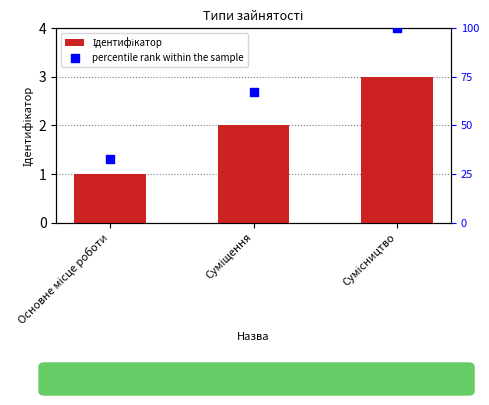

Which series reaches the minimum Y coordinate?

Ідентифікатор